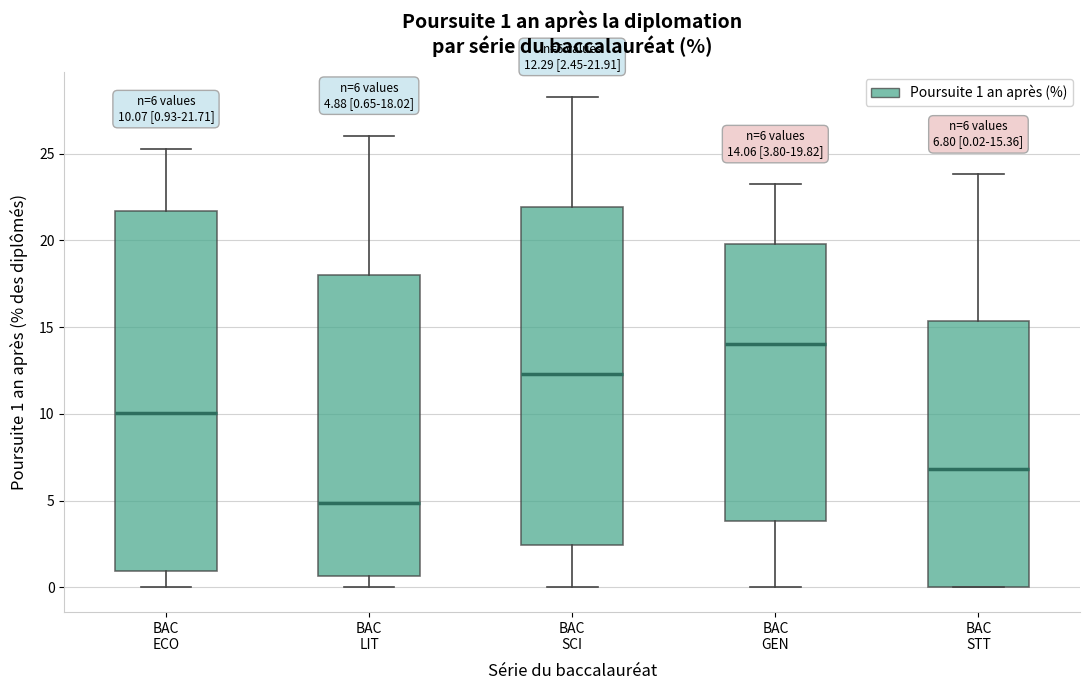

Which box's median line is the lowest?

BAC LIT